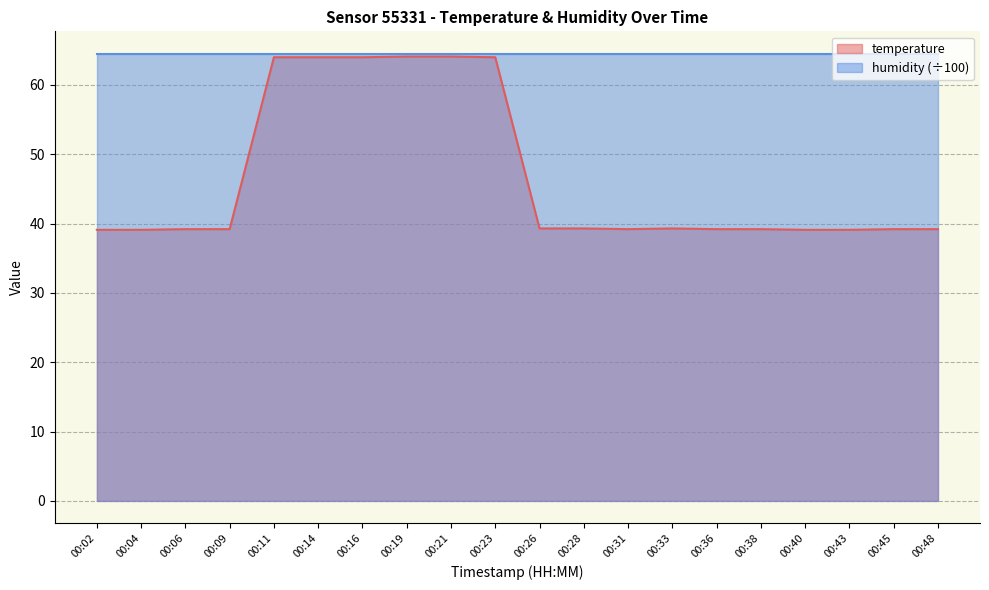

Is it true that the value at 00:31 is 39.2?

True